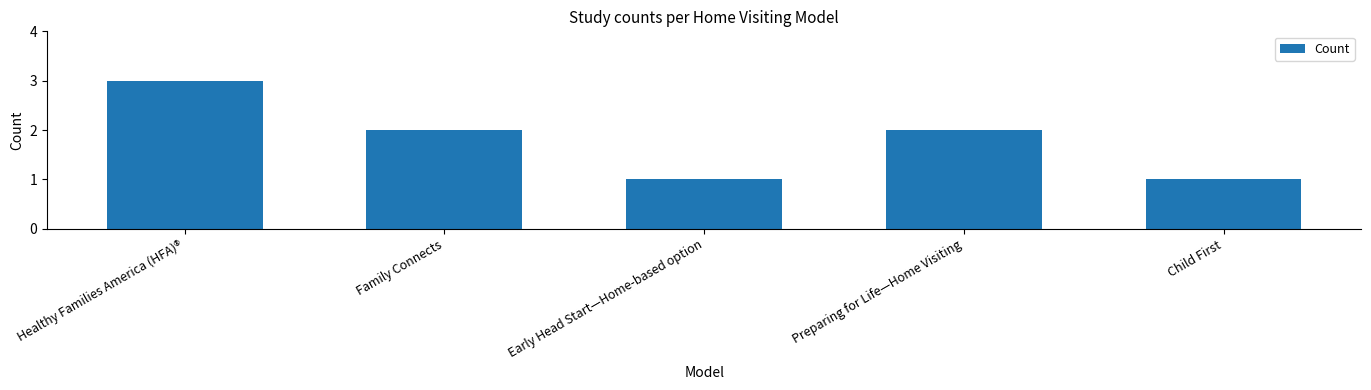

How many values are between 1 and 2?

4